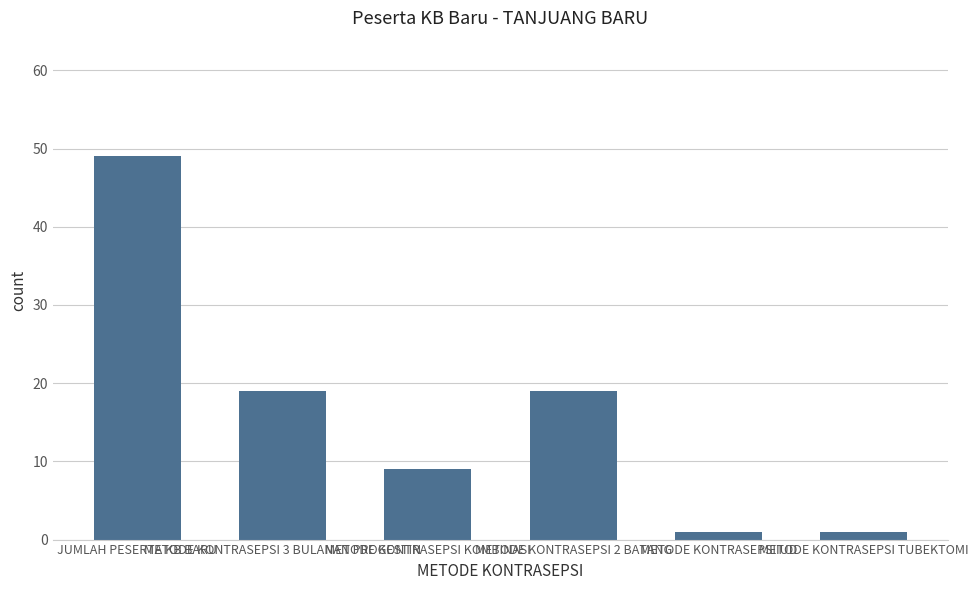

What is the change in value from METODE KONTRASEPSI KOMBINASI to METODE KONTRASEPSIIUD?

-8